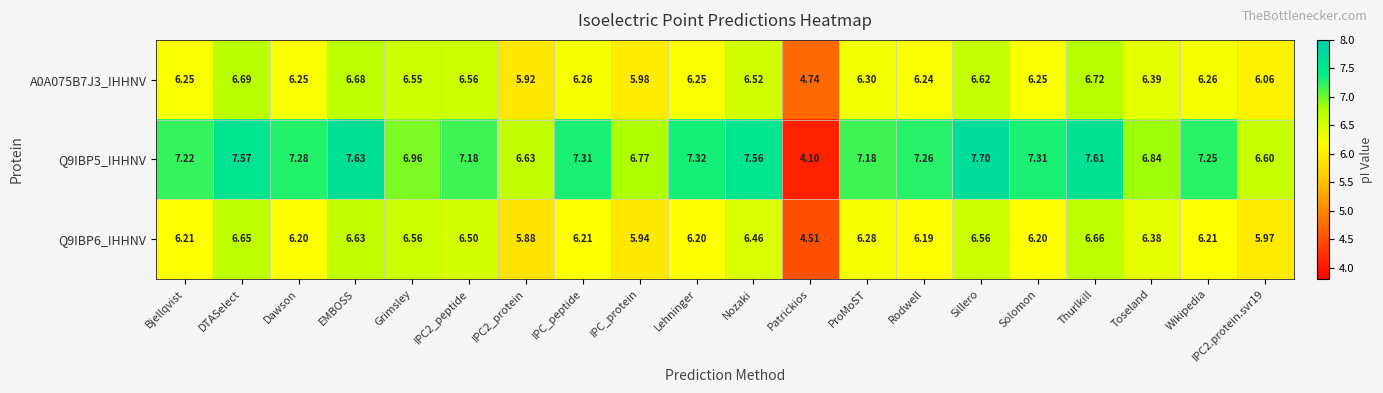

At which category is the sum across all series the highest?

Thurlkill